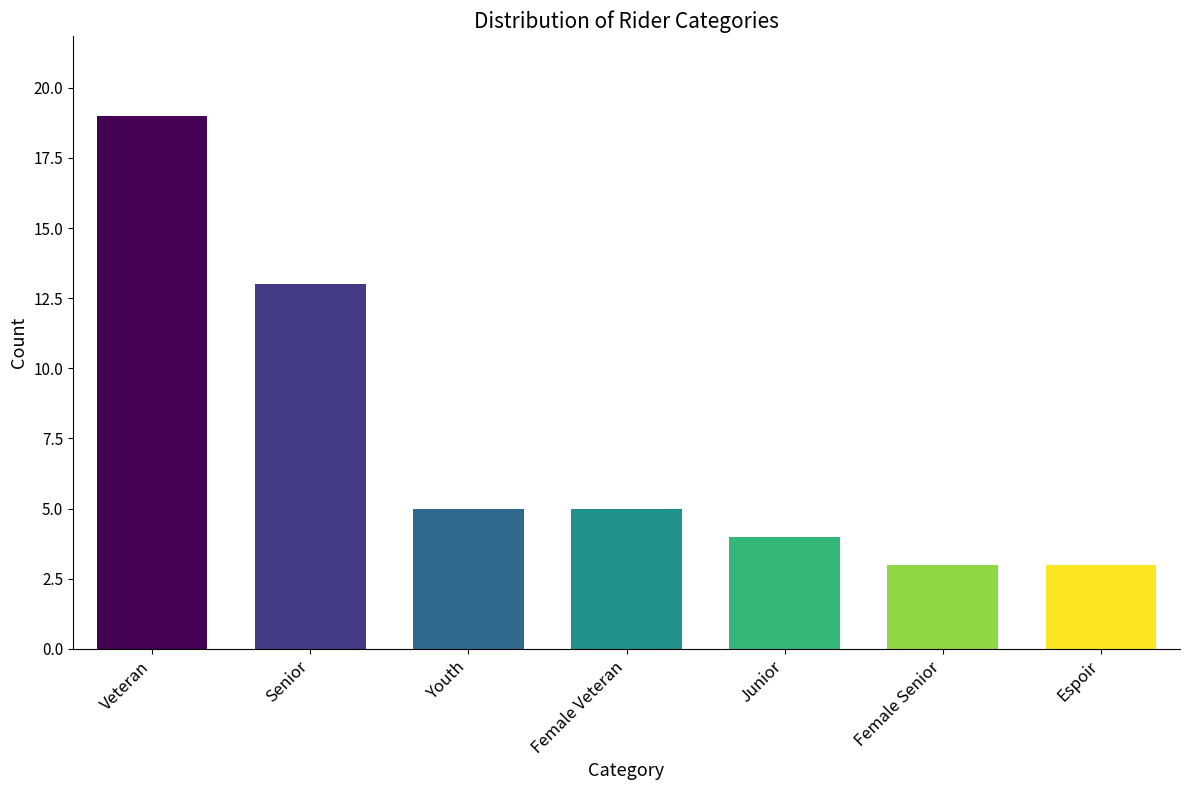

Reading left to right, transcribe all the data shown in this chart.

19	13	5	5	4	3	3